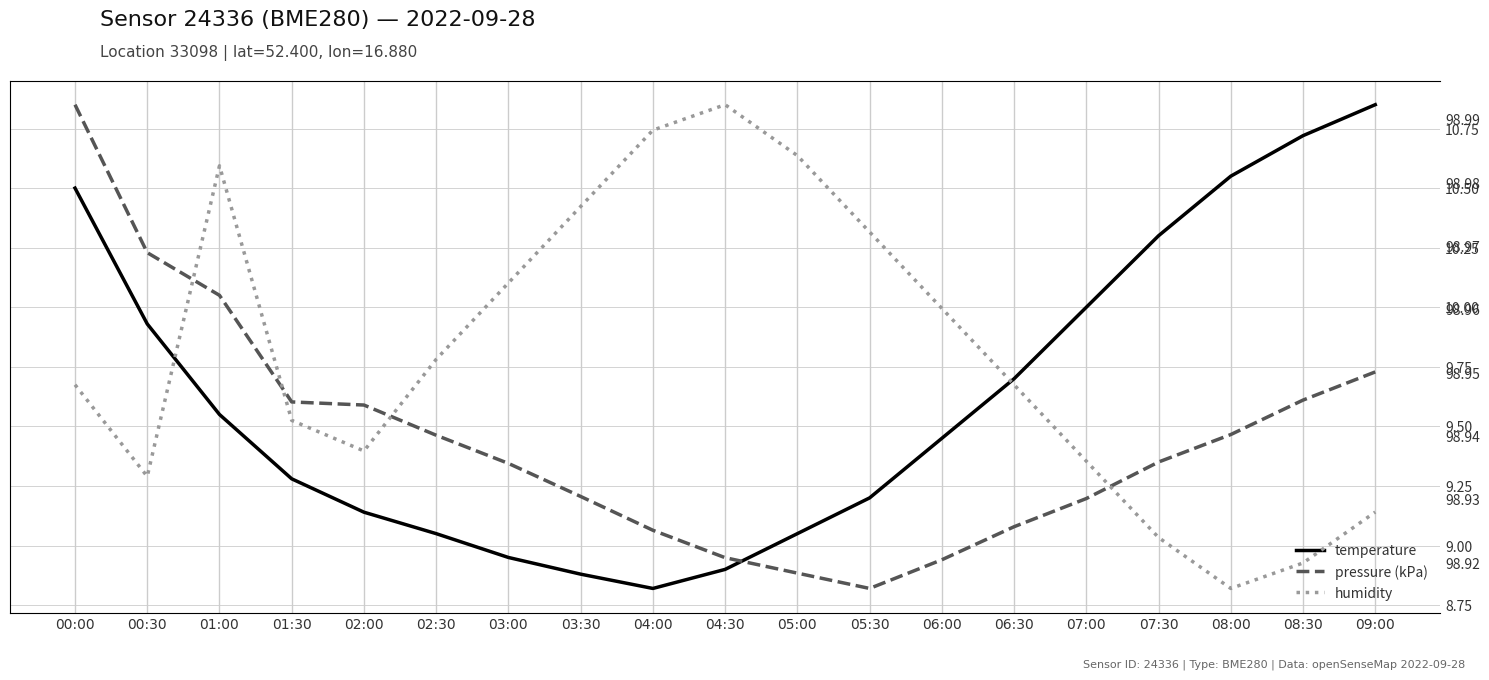

Does the chart display data point markers on the line(s)?

No